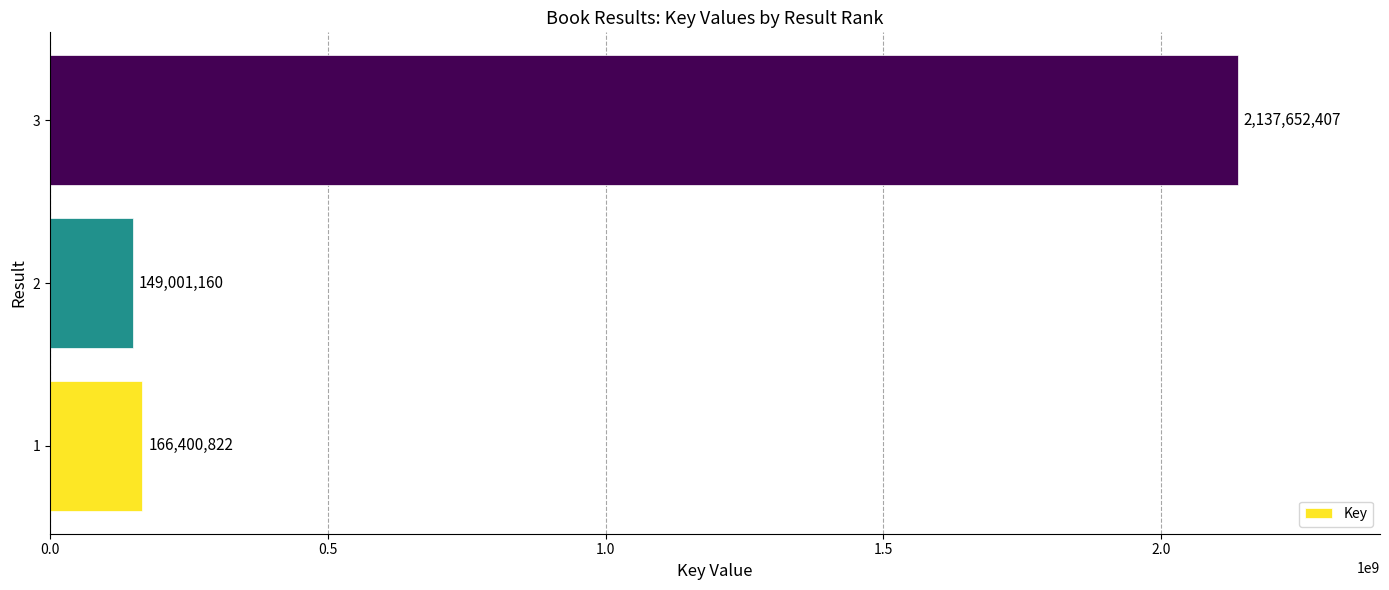

What is the change in value from 1 to 3?

+1971251585